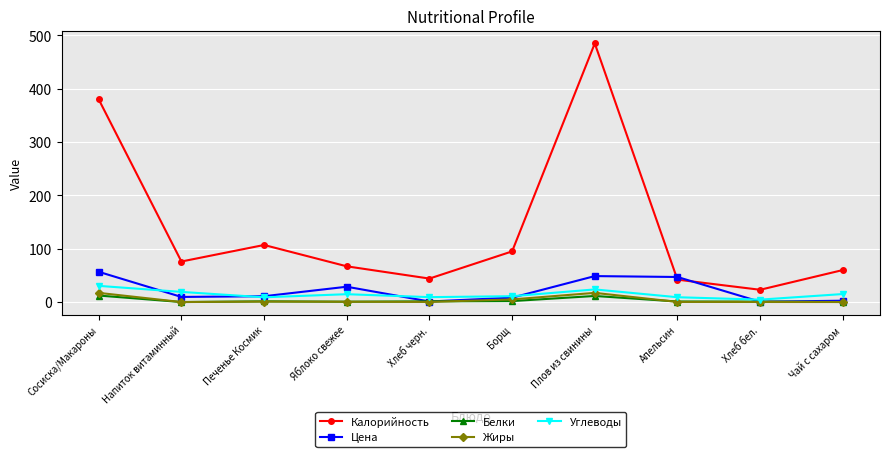

Where is the first local minimum for Углеводы?

Печенье Космик